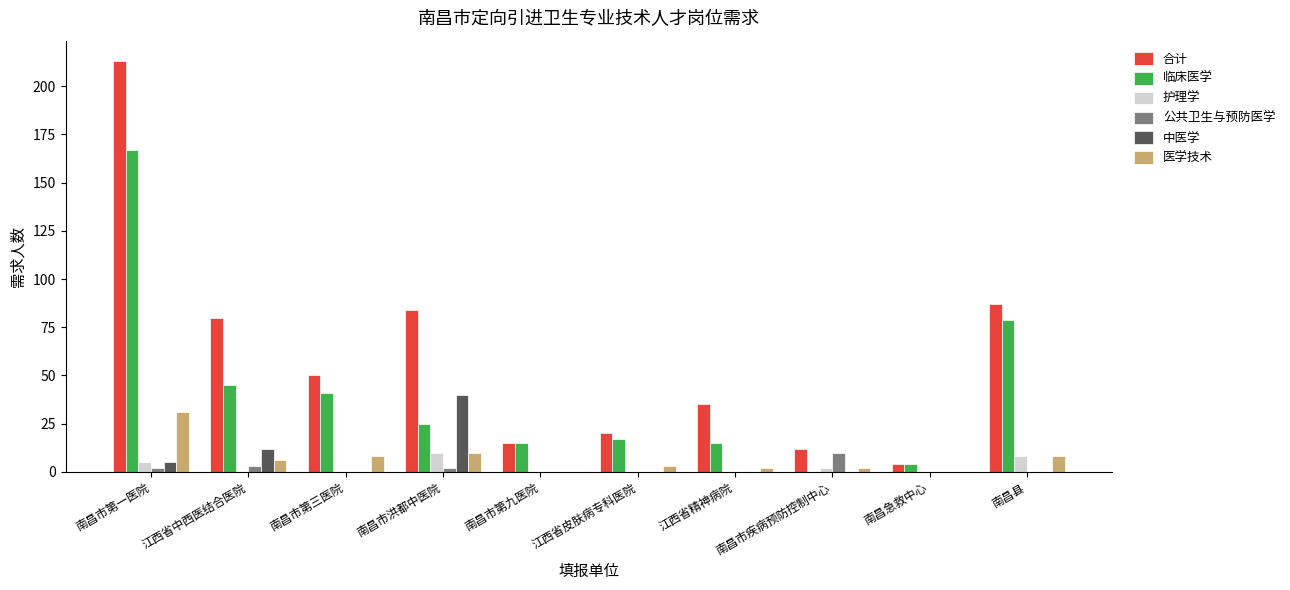

Is the value of 临床医学 at 江西省中西医结合医院 greater than the value of 医学技术 at 南昌县?

Yes